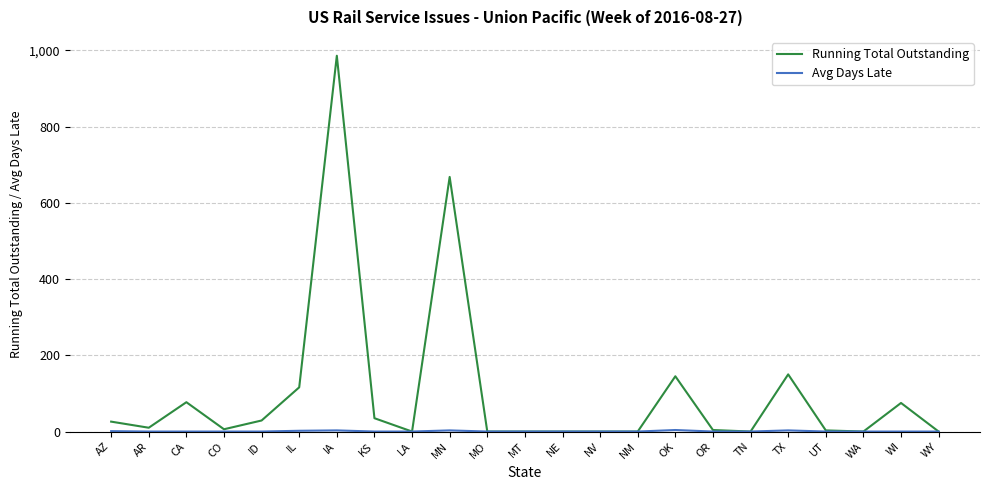

Which series changed the most between IL and MN?

Running Total Outstanding